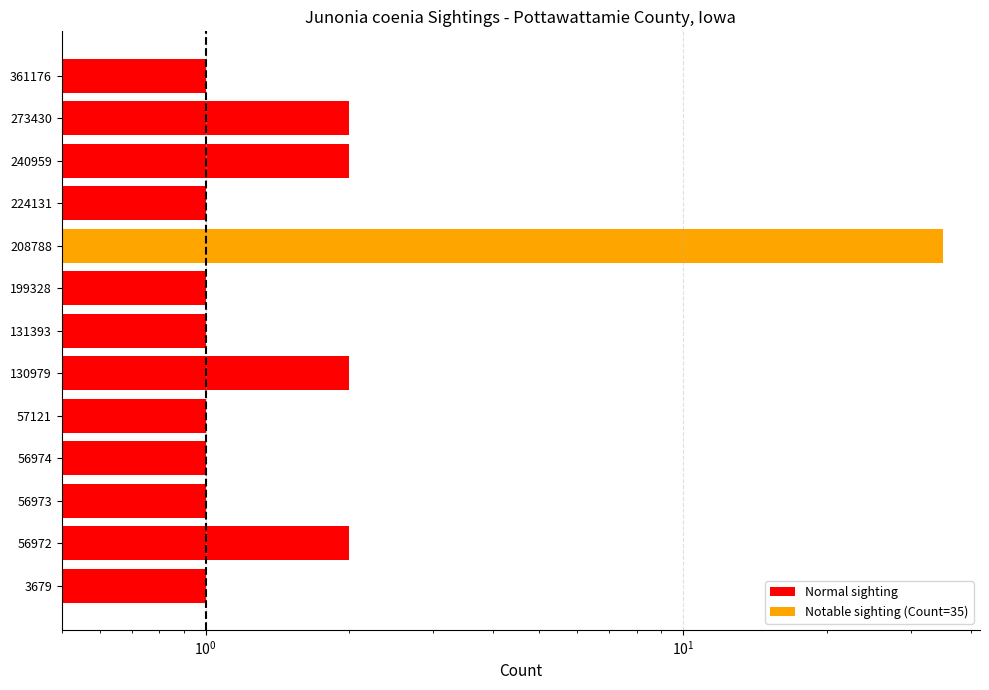

Does the chart contain any negative values?

No